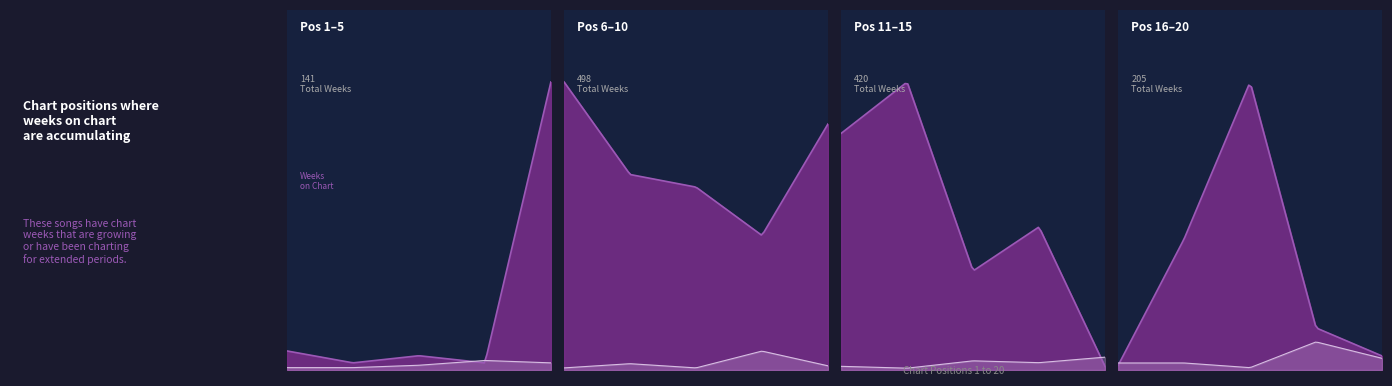

What is the difference between the second highest and second lowest values in the Weeks on Chart series?

135